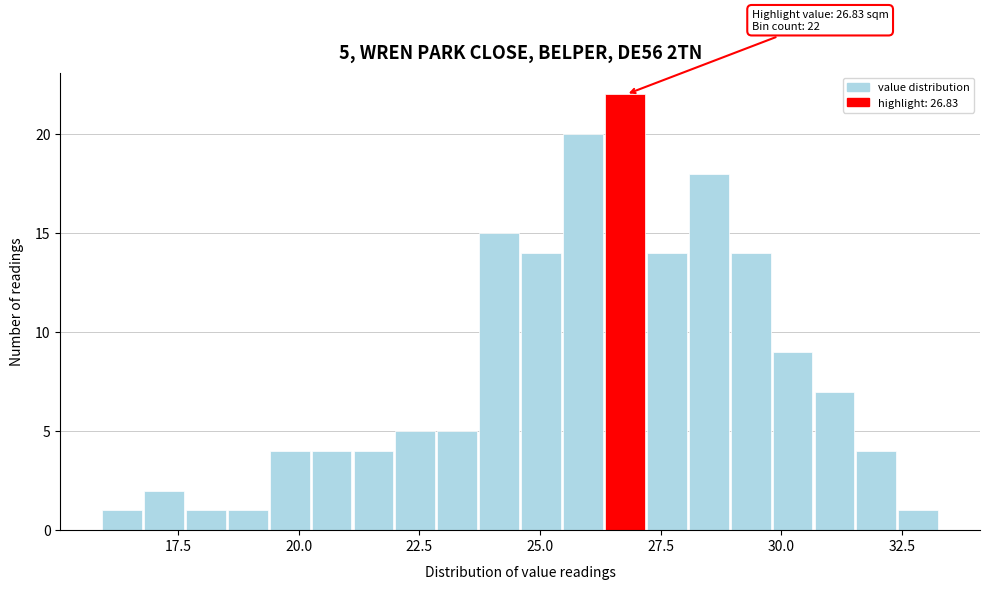

Read against the x-axis, roughly where is the centre of the tallest bar?

27.0